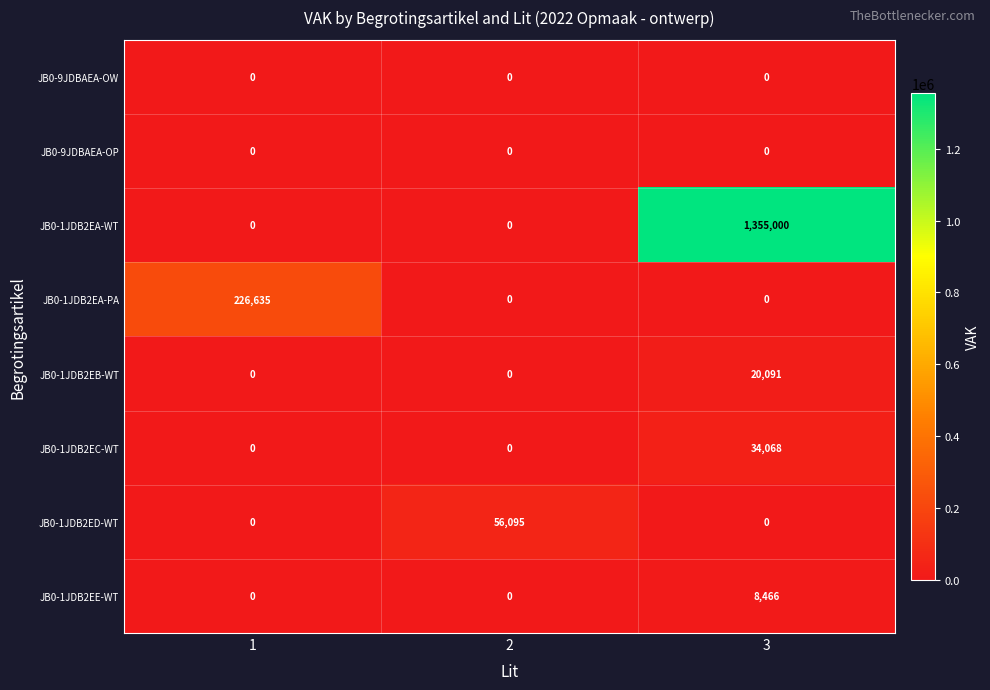

How many distinct data groups are displayed?

8